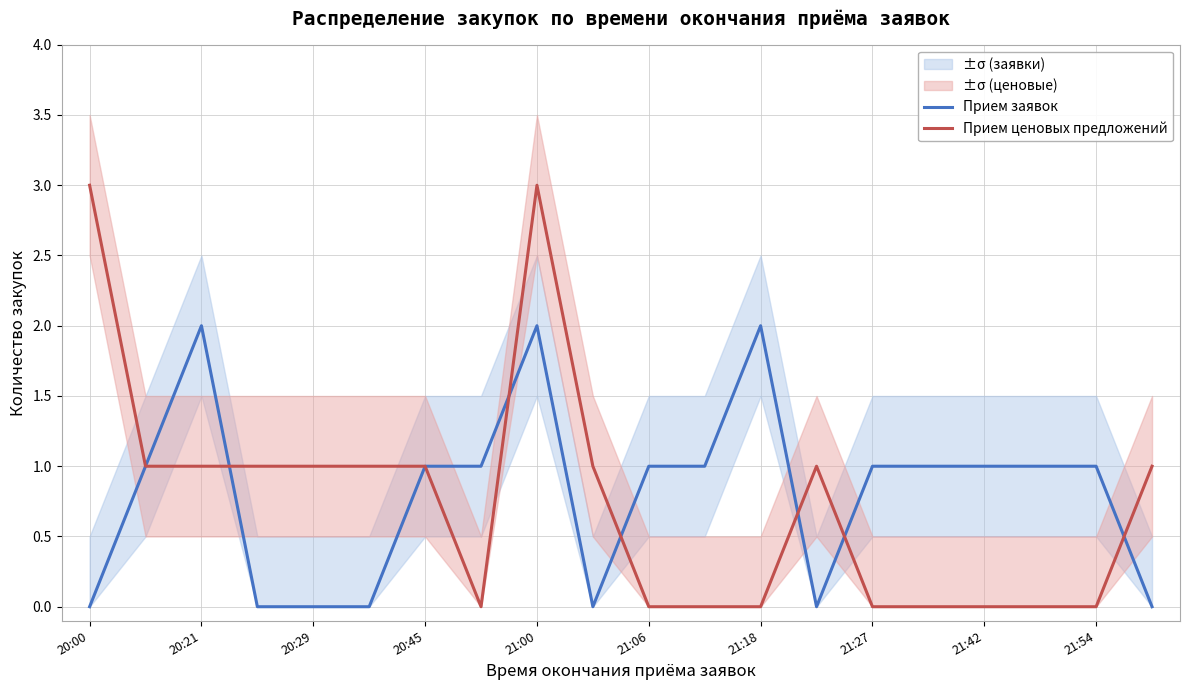

Rank the series by their maximum value, from highest to lowest.

Прием ценовых предложений, Прием заявок